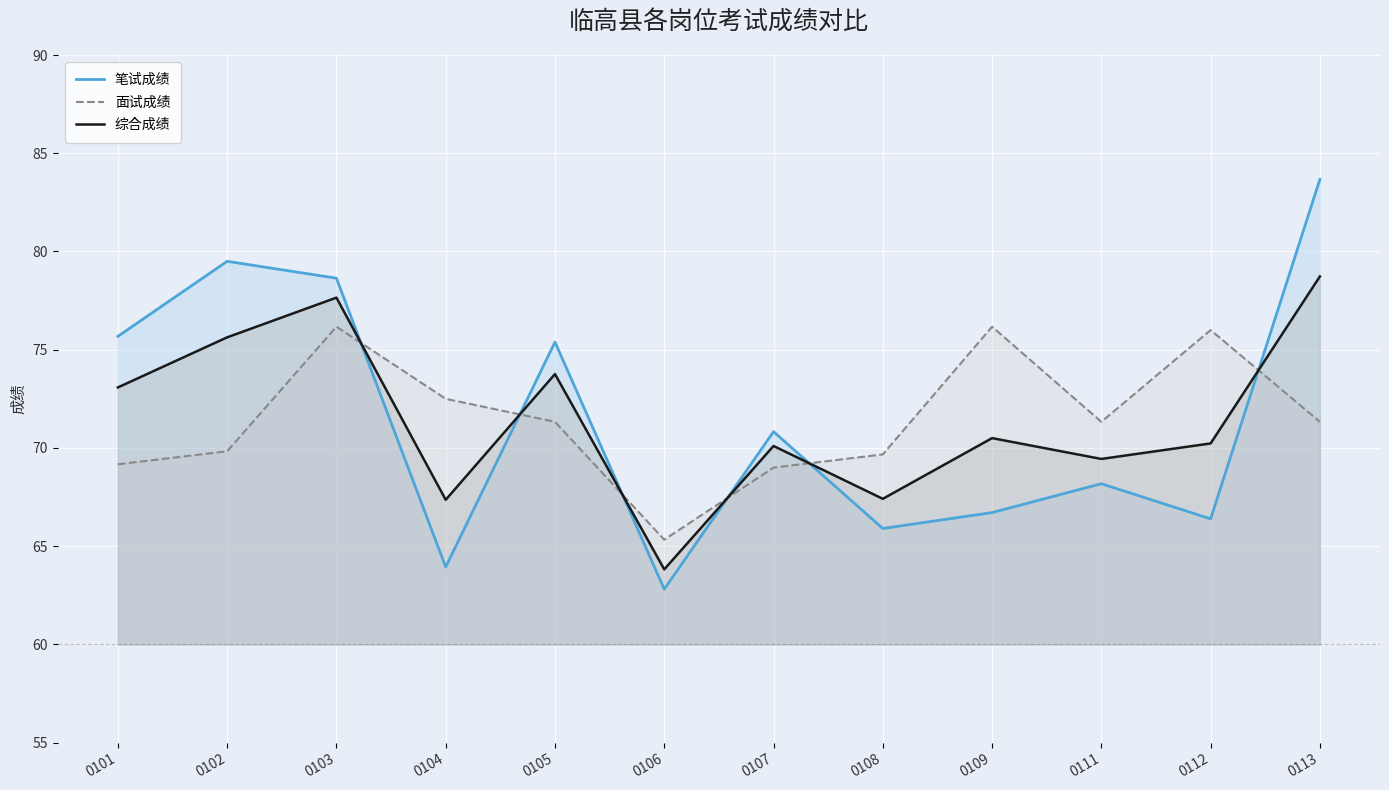

How many lines are shown in the chart?

3